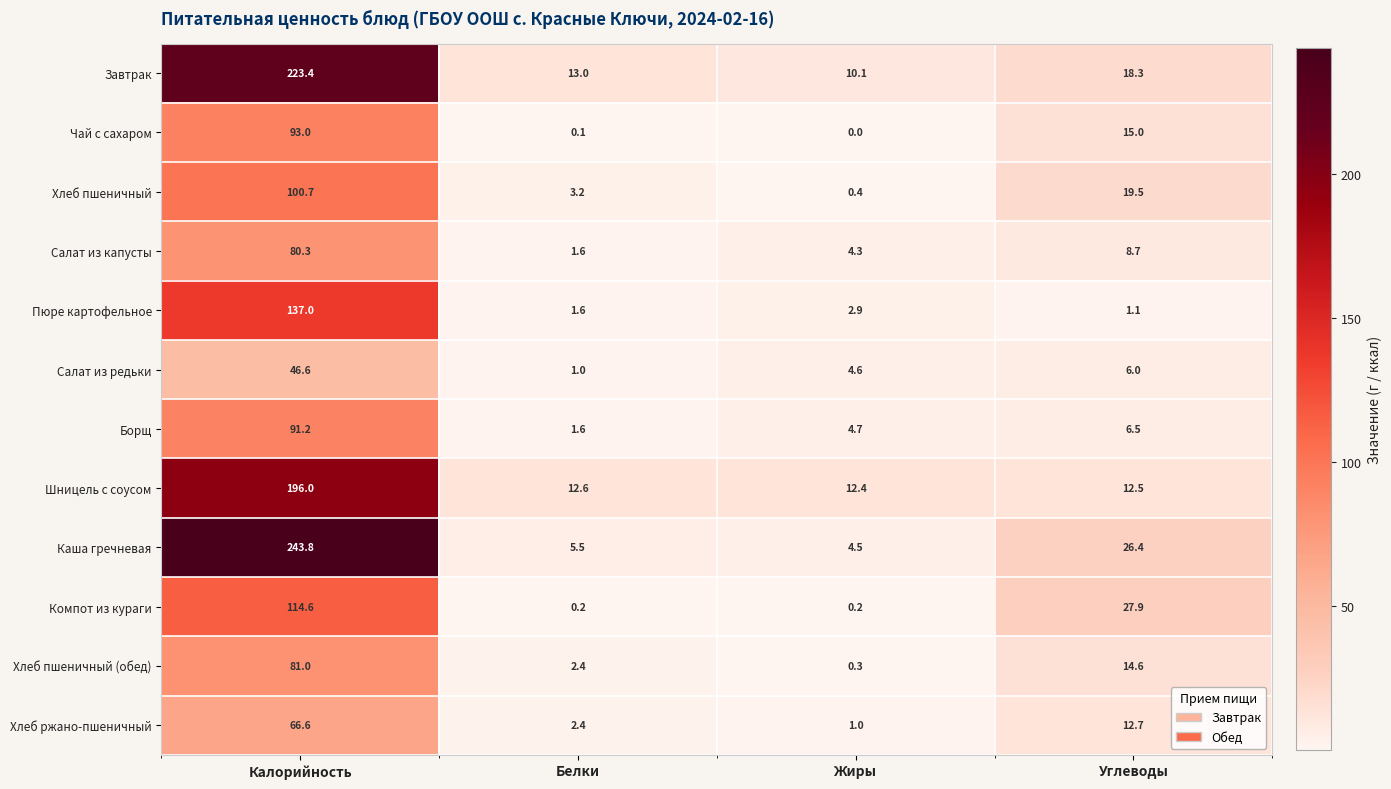

Where is Салат из капусты nearest to the value 40?

Углеводы